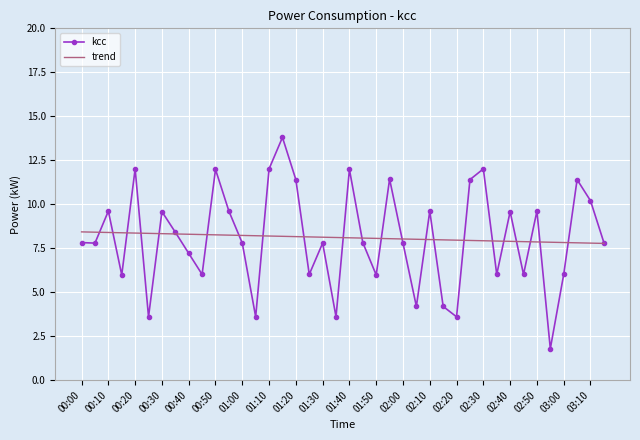

Approximately how many times larger is the value at 00:20 compared to 01:40?

1.0